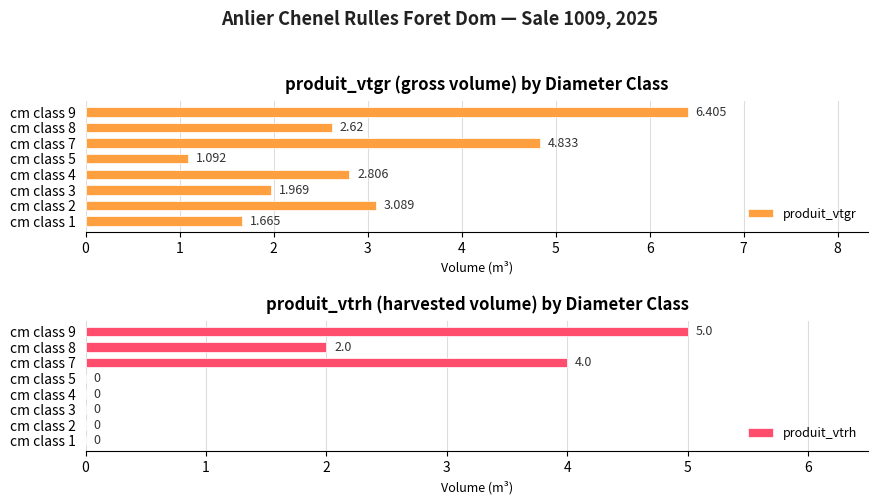

What is the highest value of the produit_vtrh series?

5